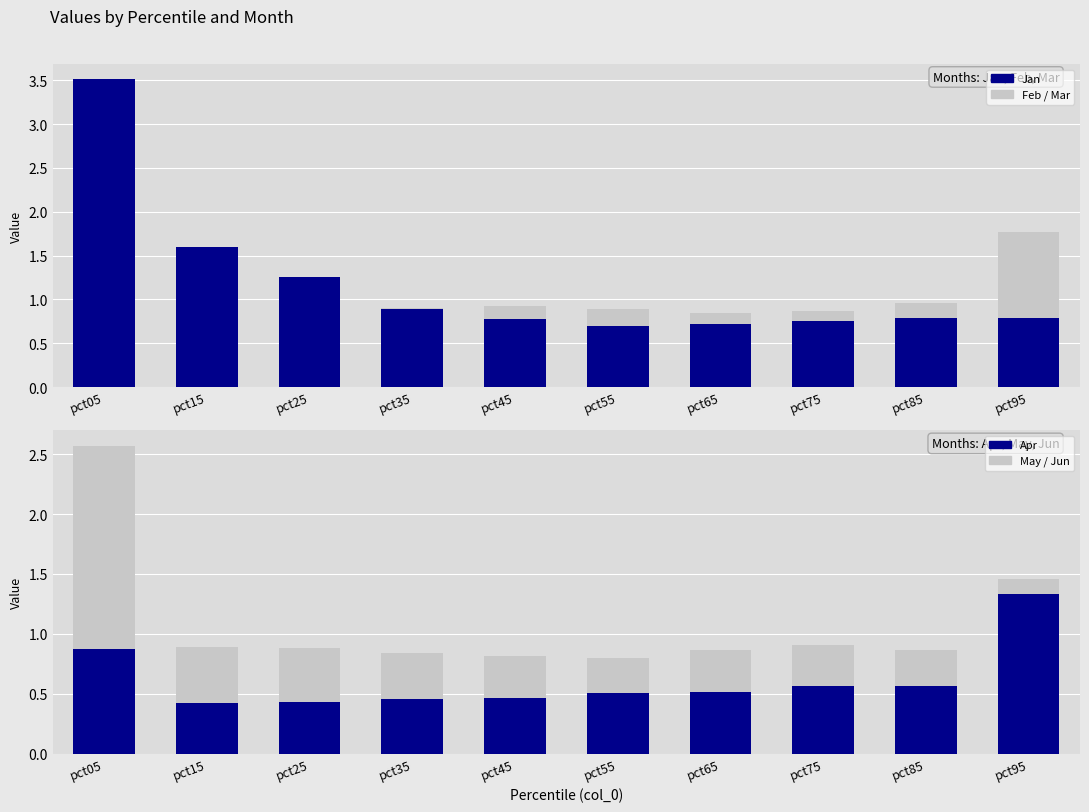

At which label is Jan closest to 2?

pct15